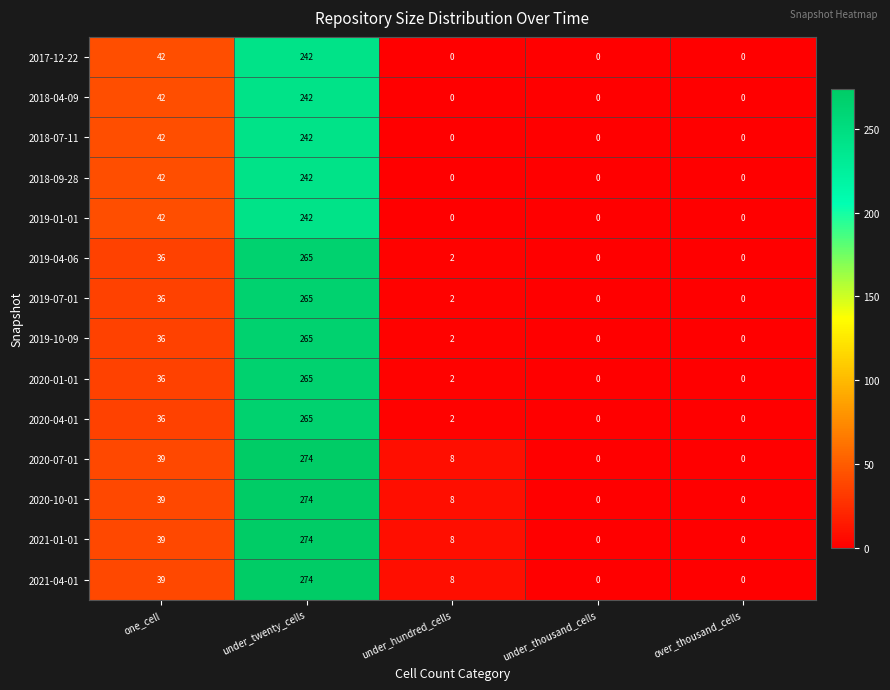

What is the difference between the highest and lowest values at one_cell?

6